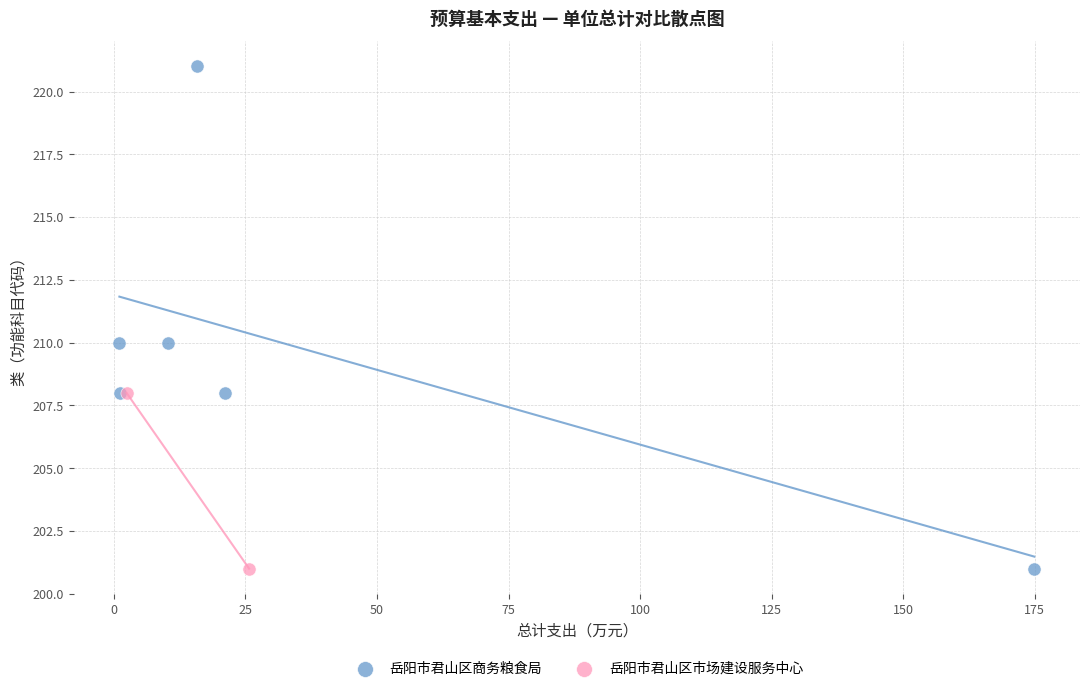

What are all the series names shown in the legend?

岳阳市君山区商务粮食局, 岳阳市君山区市场建设服务中心